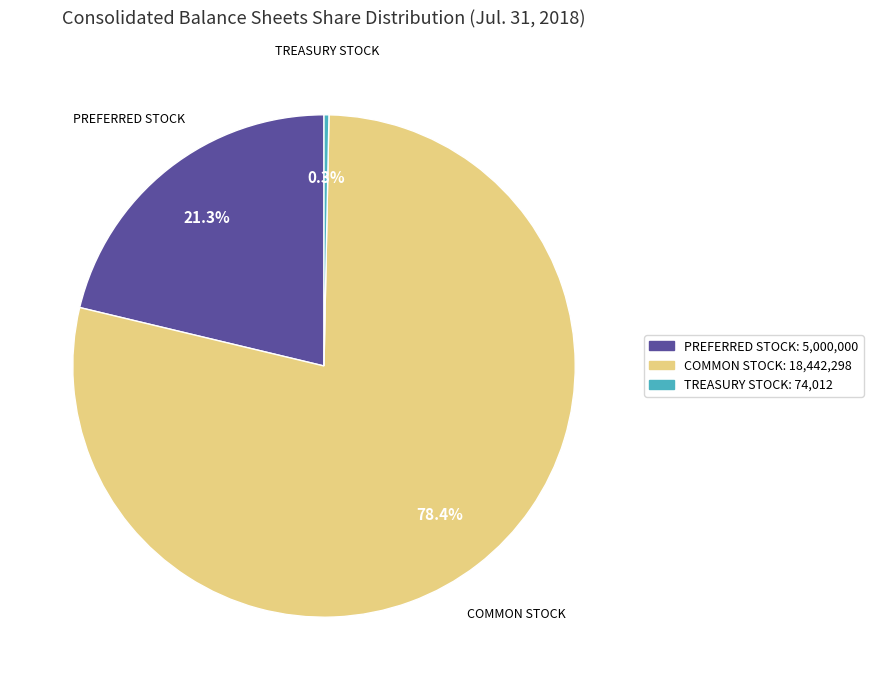

Does any single category account for the majority?

Yes